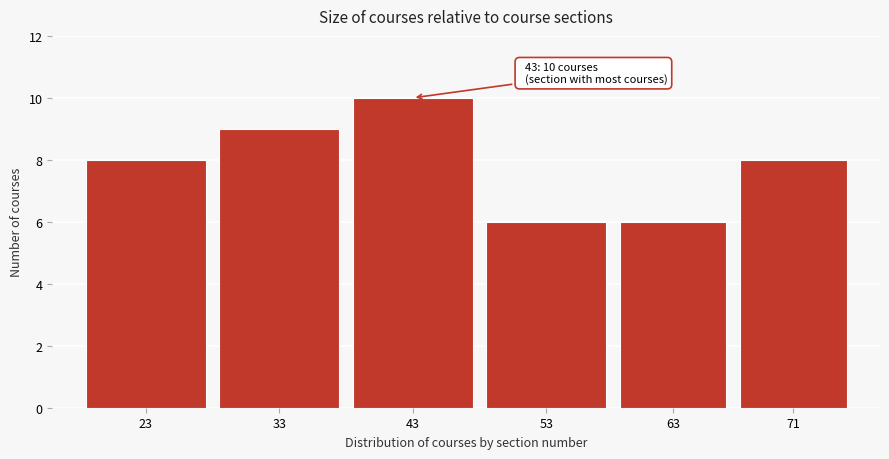

Reading left to right, what are all the values shown in this chart?

8	9	10	6	6	8